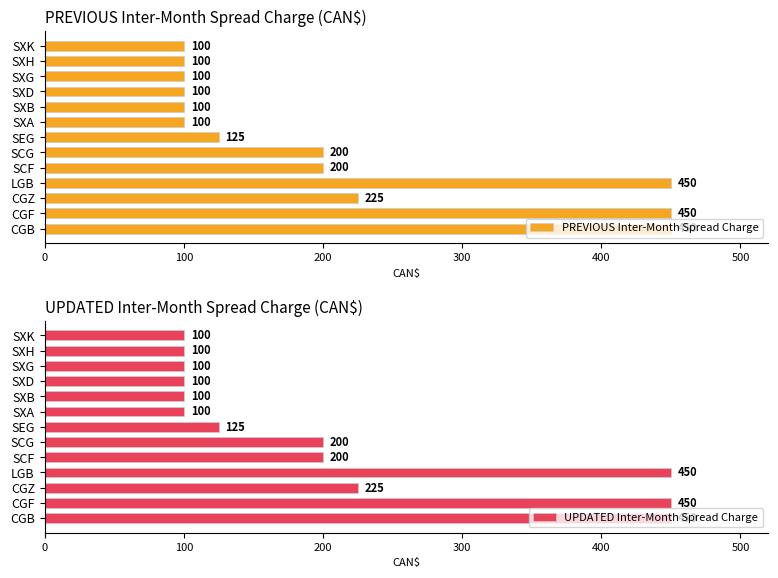

Are the bars grouped side by side (vs. stacked)?

Yes